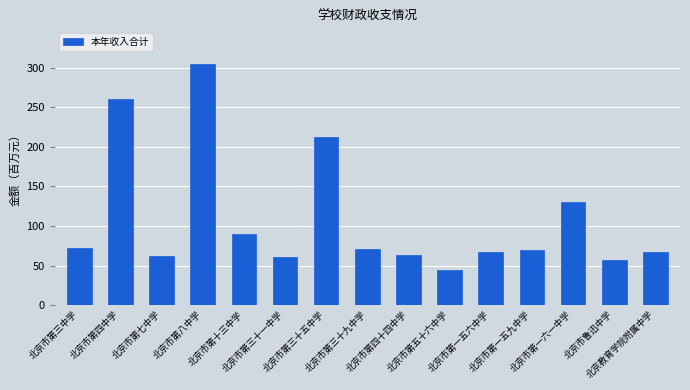

Is it true that the value at 北京市第四中学 is 129.2?

False